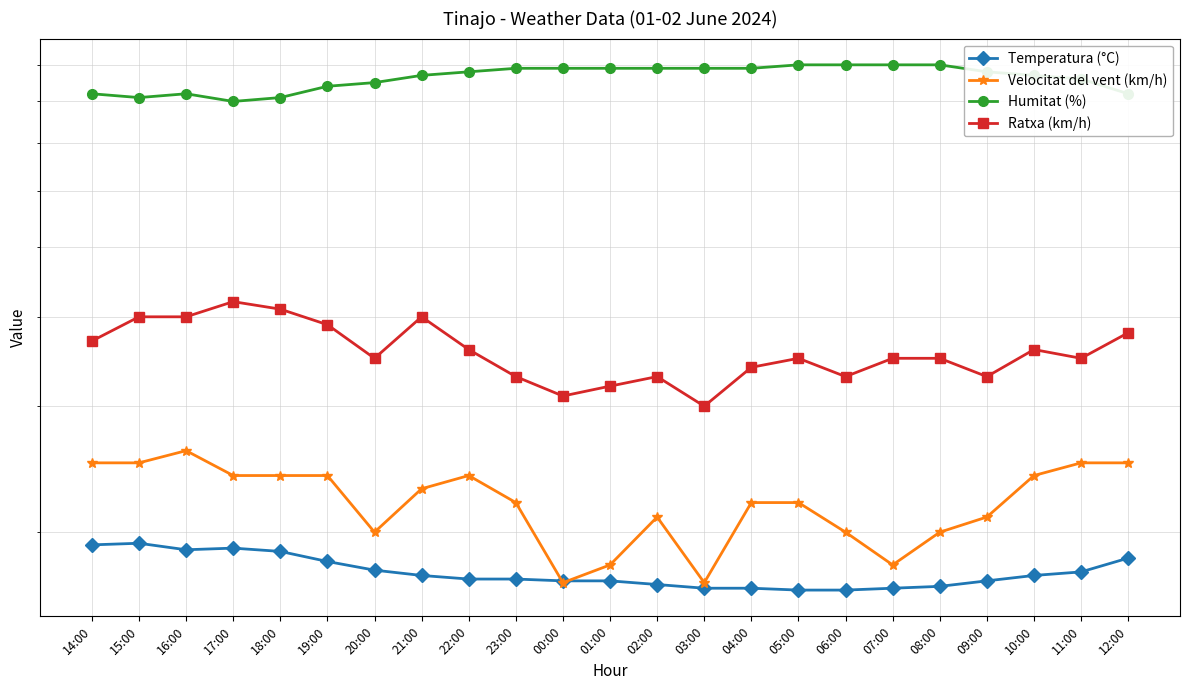

Does the chart display data point markers on the line(s)?

Yes